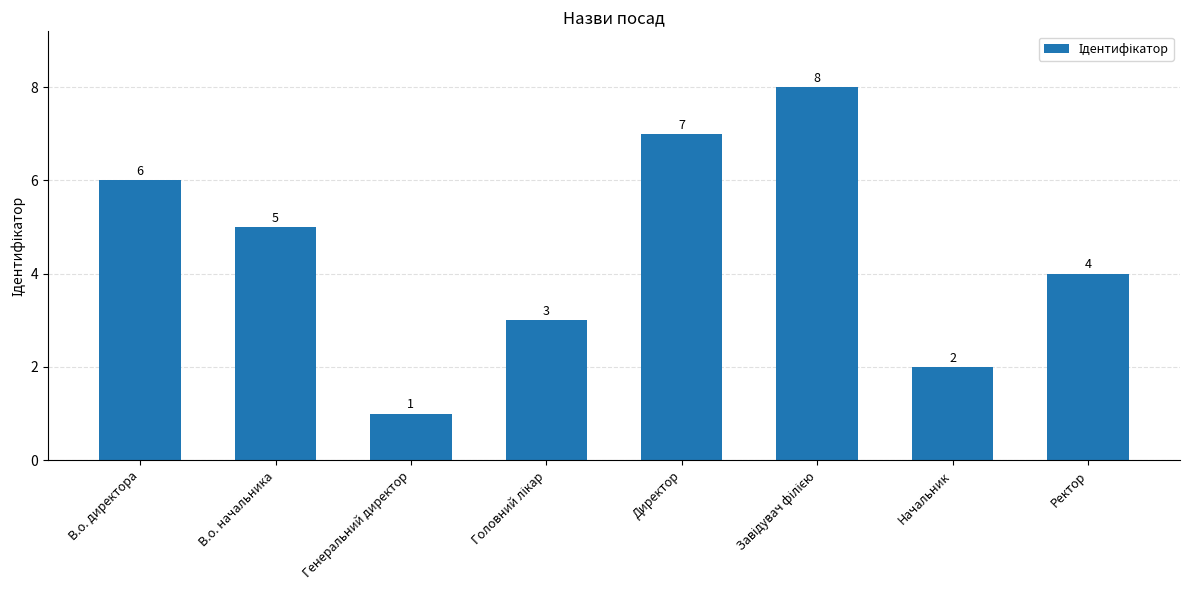

Reading left to right, extract all data points from this chart.

6	5	1	3	7	8	2	4